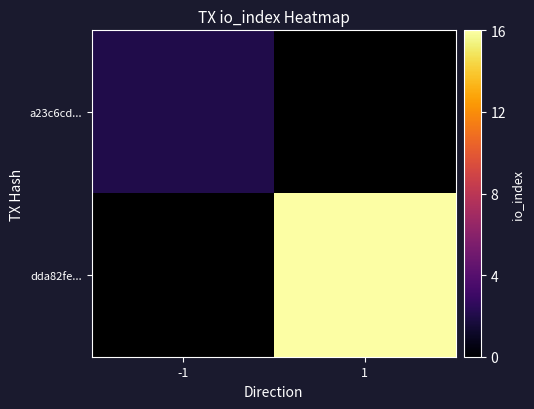

Is the value of a23c6cd... at -1 greater than the value of dda82fe... at 1?

No